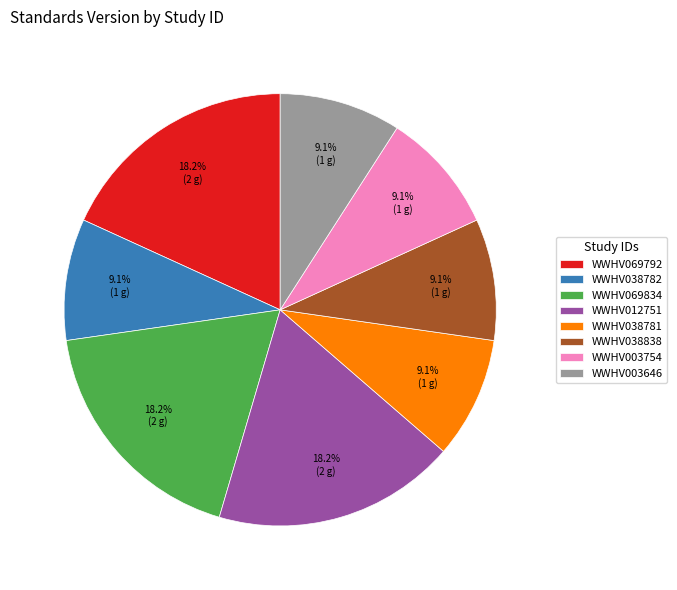

To the nearest percent, what portion does WWHV069792 represent?

18%